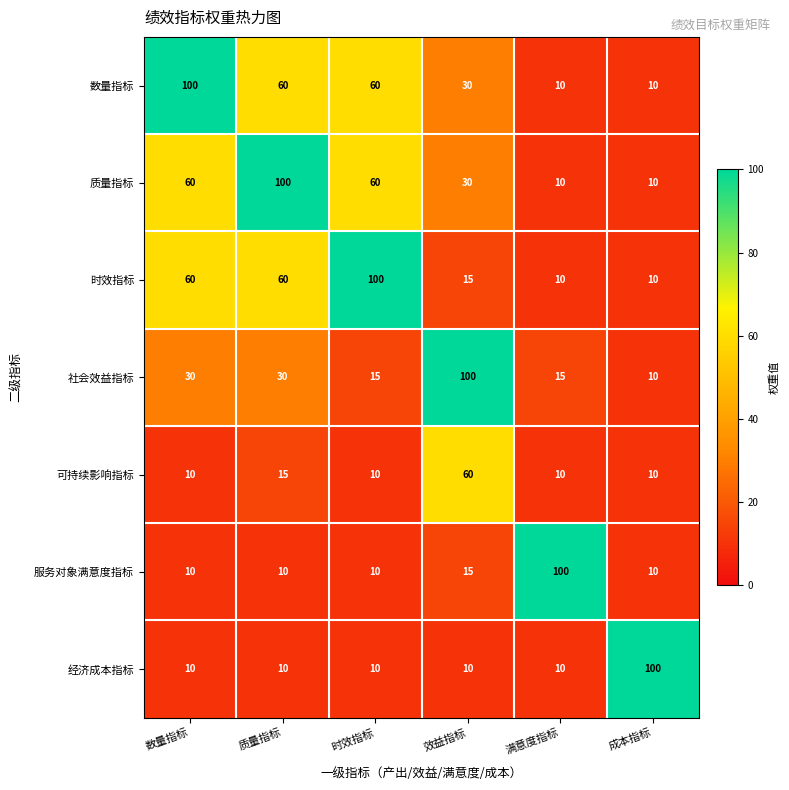

How many data points in 数量指标 are less than 60?

3